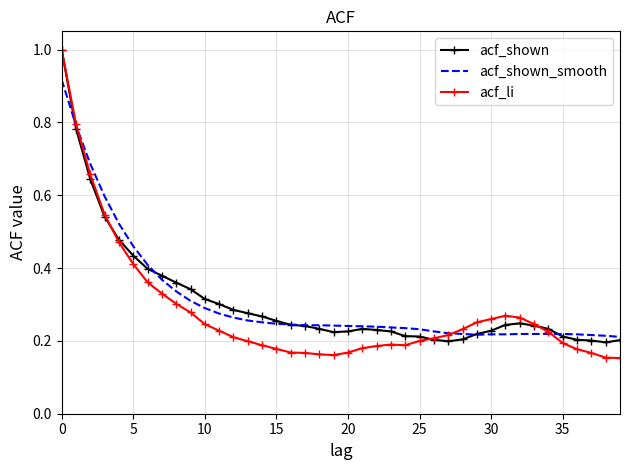

Which series has the largest range (max minus min)?

acf_li